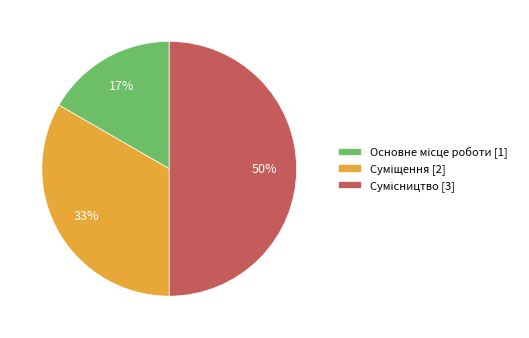

To the nearest percent, what is the average slice percentage?

33%